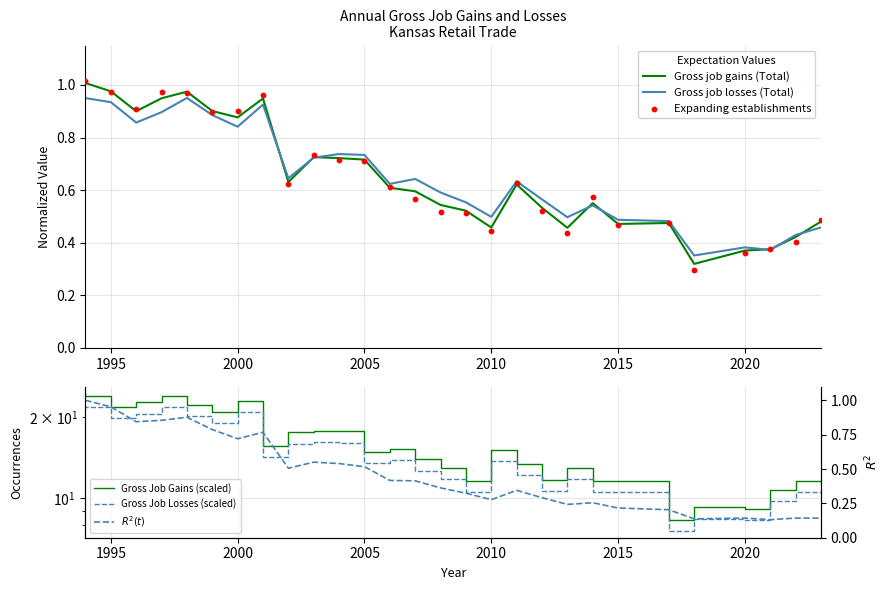

True or false: Gross job gains (Total) has a value of 0.6 at 1995.

False